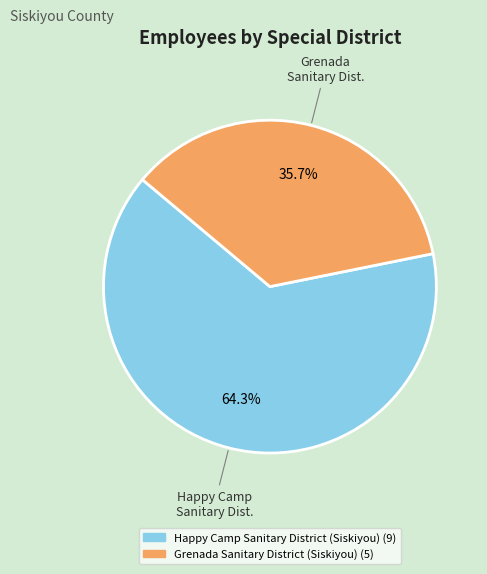

To the nearest percent, what percentage of the pie is Grenada Sanitary District (Siskiyou)?

36%